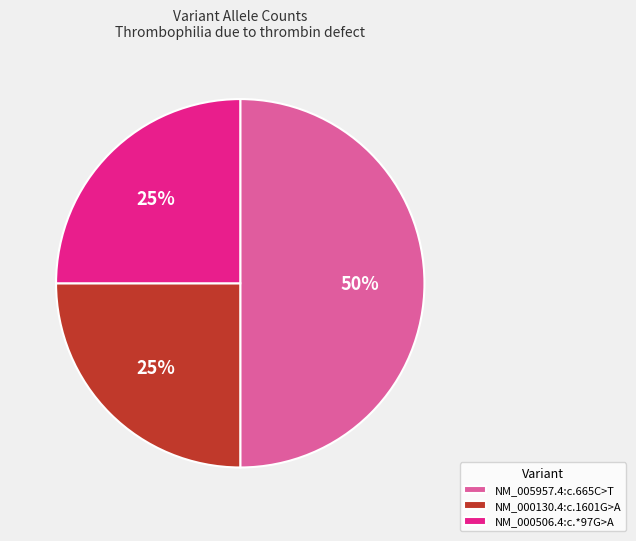

Is it true that NM_000506.4:c.*97G>A is 25% of the pie?

True